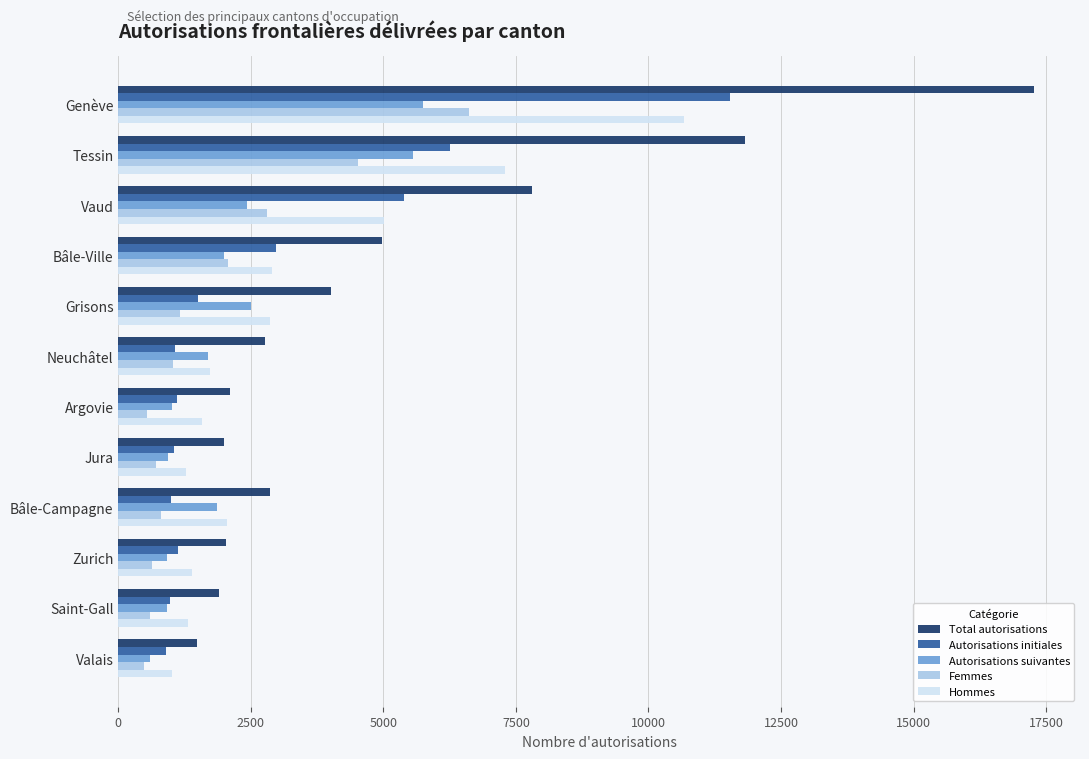

What is the smallest value displayed?

483